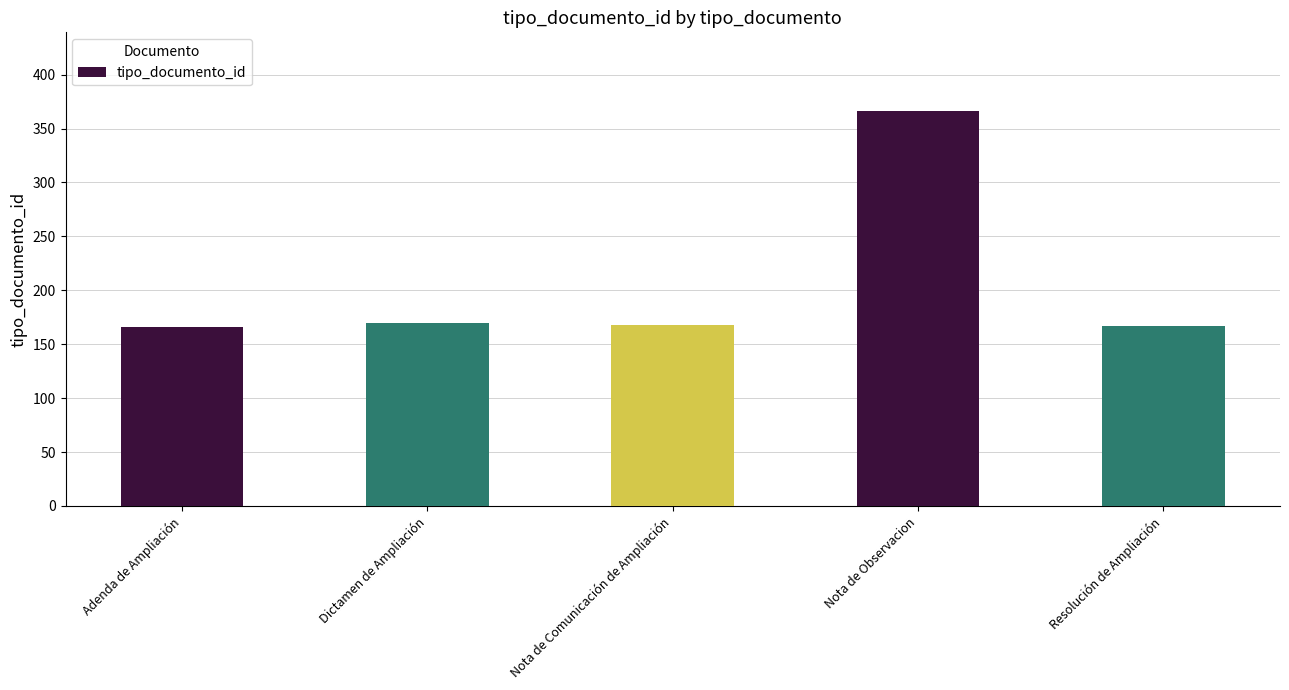

What is the difference between the values at Resolución de Ampliación and Nota de Observacion?

199